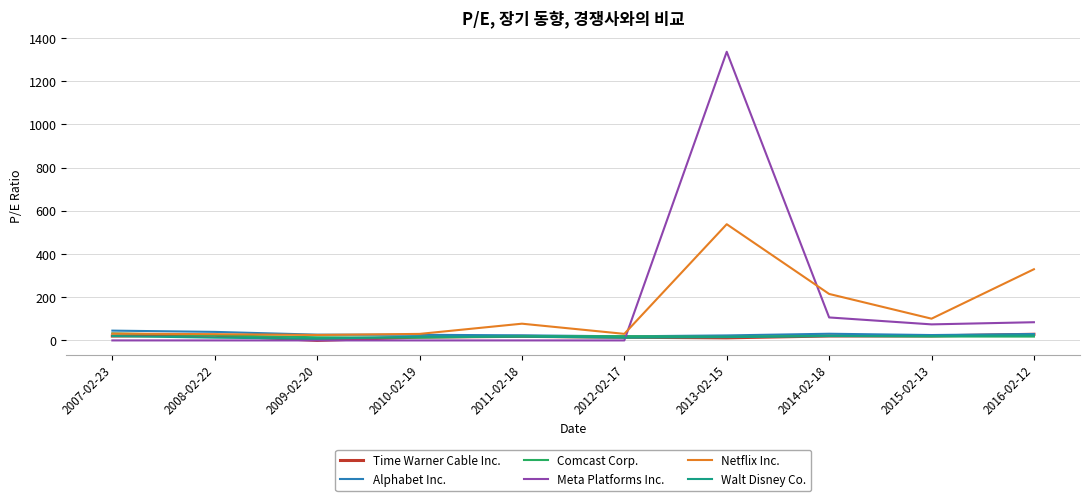

What position from the right is 2012-02-17?

5